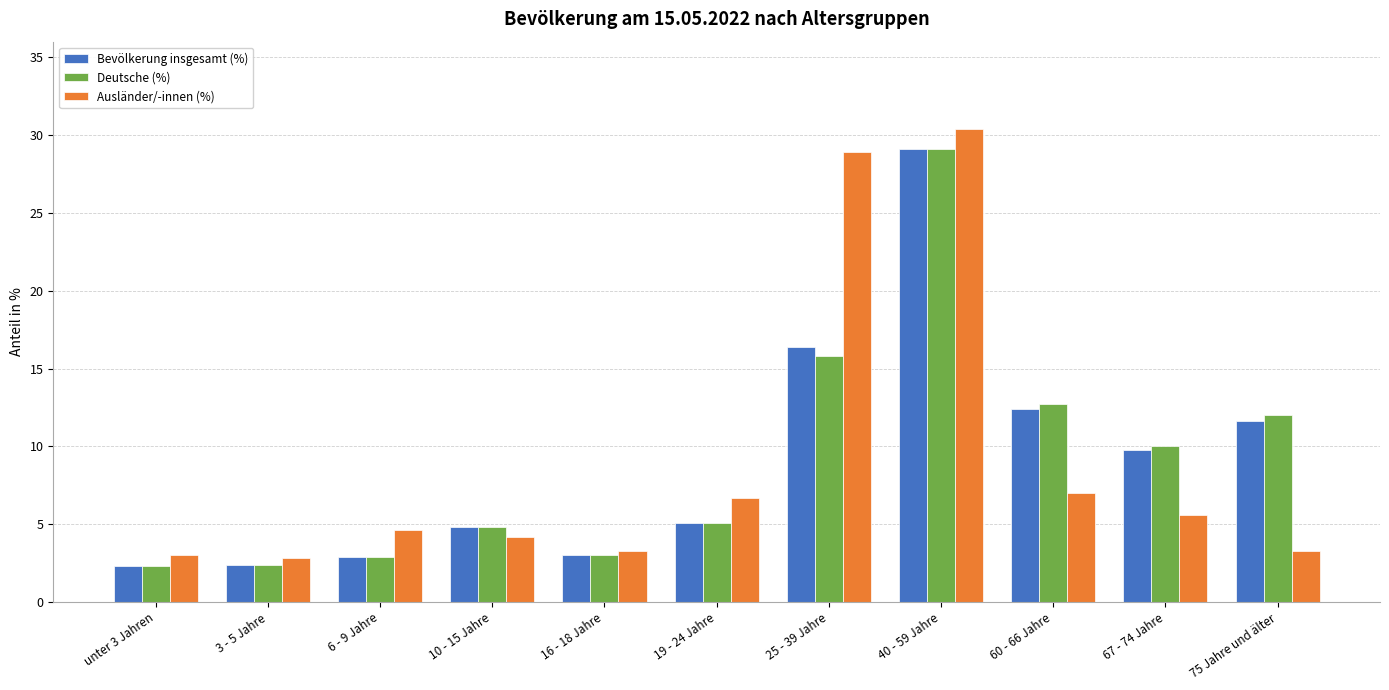

What is the maximum value for Deutsche (%)?

29.1